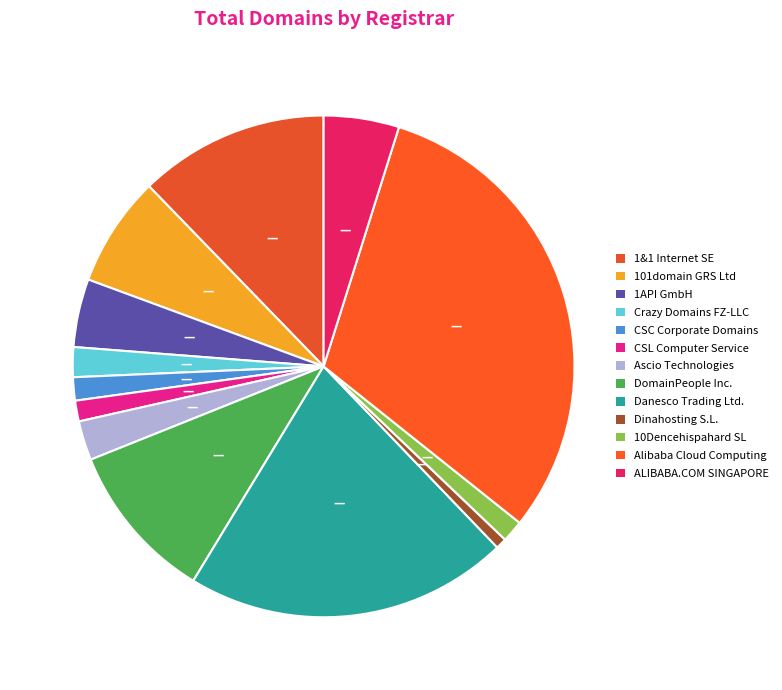

Count the number of slices in the pie.

13